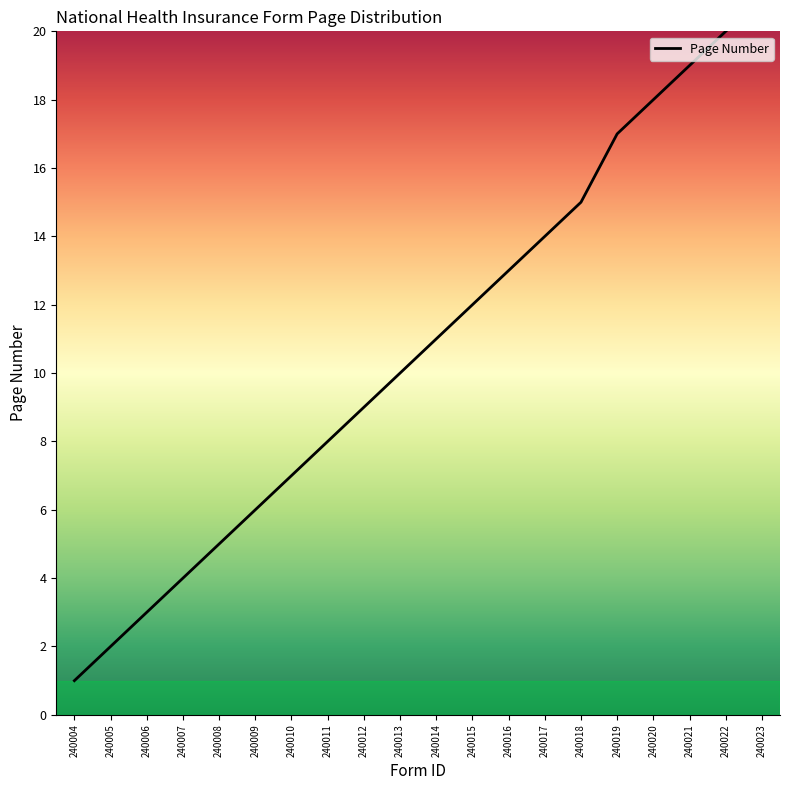

Between 240006 and 240005, which is larger?

240006